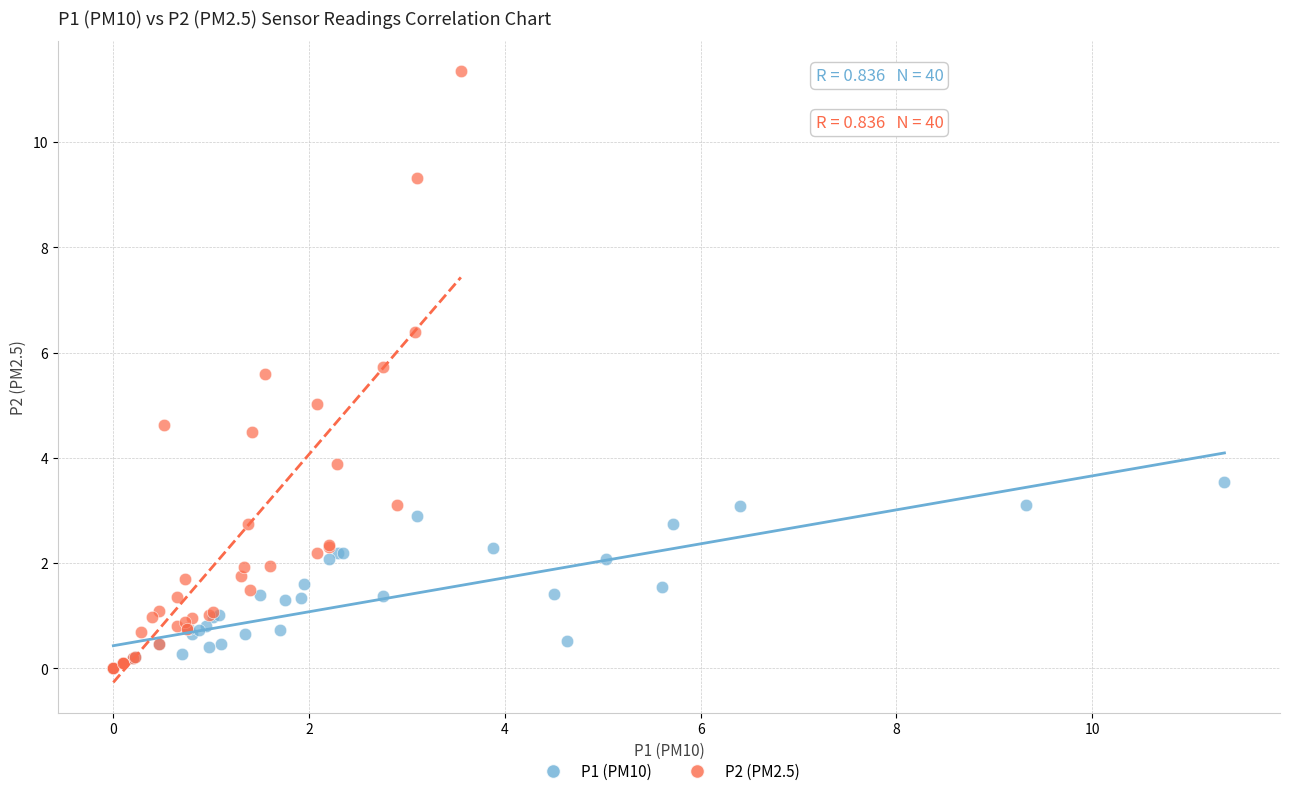

Which series reaches the maximum Y coordinate?

P2 (PM2.5)